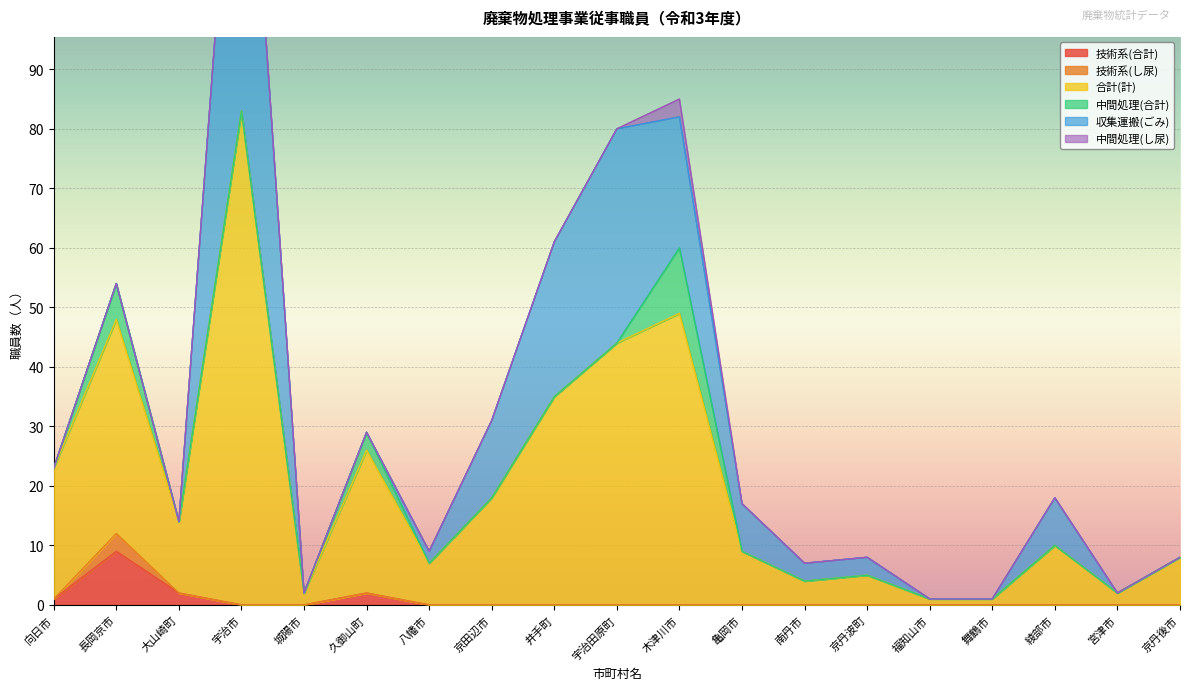

True or false: 技術系(合計) and 合計(計) intersect in this chart.

False